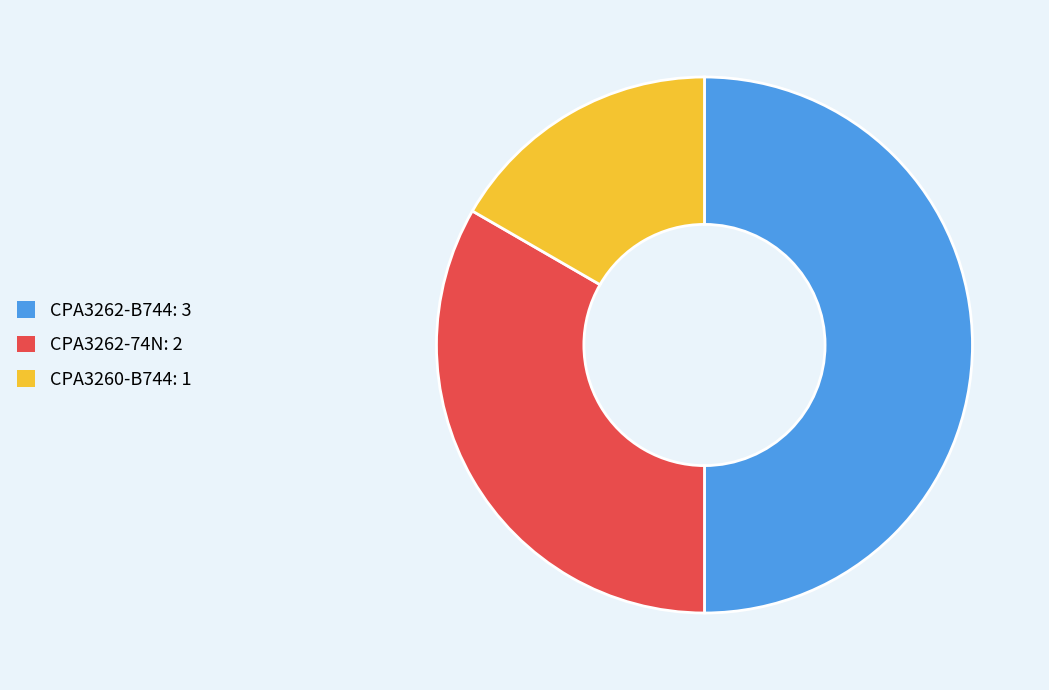

Between CPA3262-74N: 2 and CPA3260-B744: 1, which is larger?

CPA3262-74N: 2